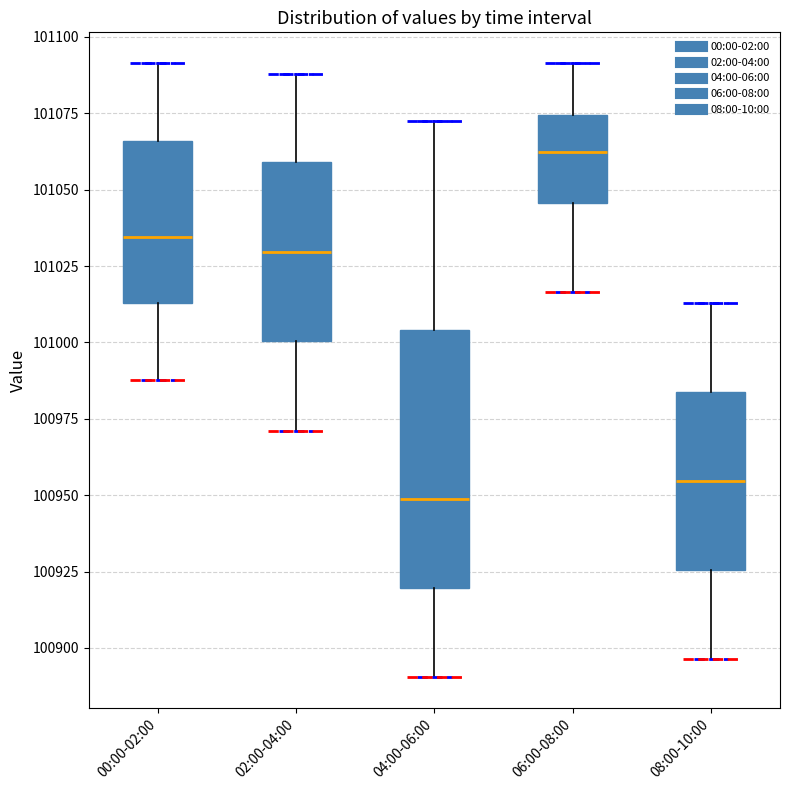

Reading left to right, transcribe this box plot: for each box, give where its median line is, the range the box spans, and where its two whiskers end, as read against the y-axis. The values are not printed on the chart, so give them approximately, as read against the axis.

00:00-02:00: median 101035, box 101015 to 101065, whiskers 100990 to 101090
02:00-04:00: median 101030, box 101000 to 101060, whiskers 100970 to 101090
04:00-06:00: median 100950, box 100920 to 101005, whiskers 100890 to 101070
06:00-08:00: median 101060, box 101045 to 101075, whiskers 101015 to 101090
08:00-10:00: median 100955, box 100925 to 100985, whiskers 100895 to 101015